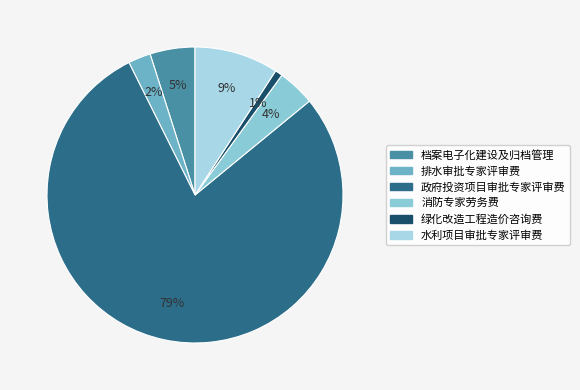

What percentage is the 档案电子化建设及归档管理 slice, to the nearest percent?

5%